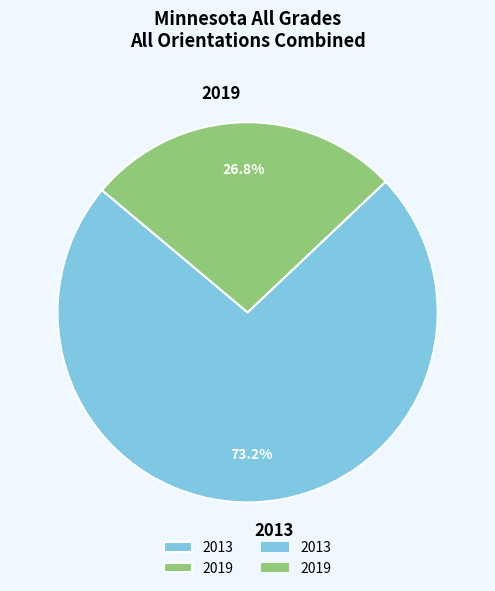

What is the smallest slice in the pie chart?

2019